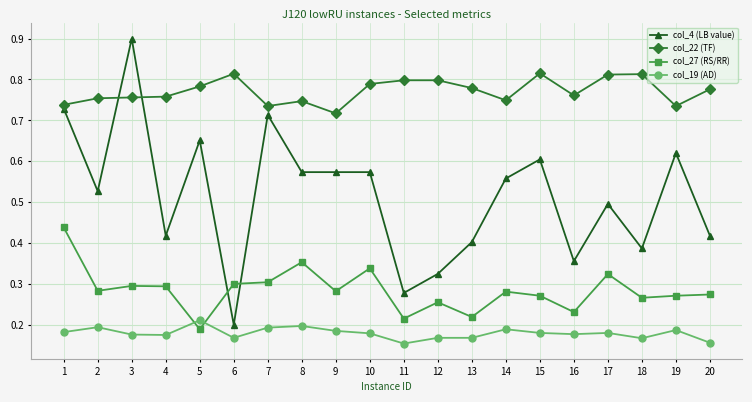

True or false: col_19 (AD) has more than 2 points higher than both neighbors.

True